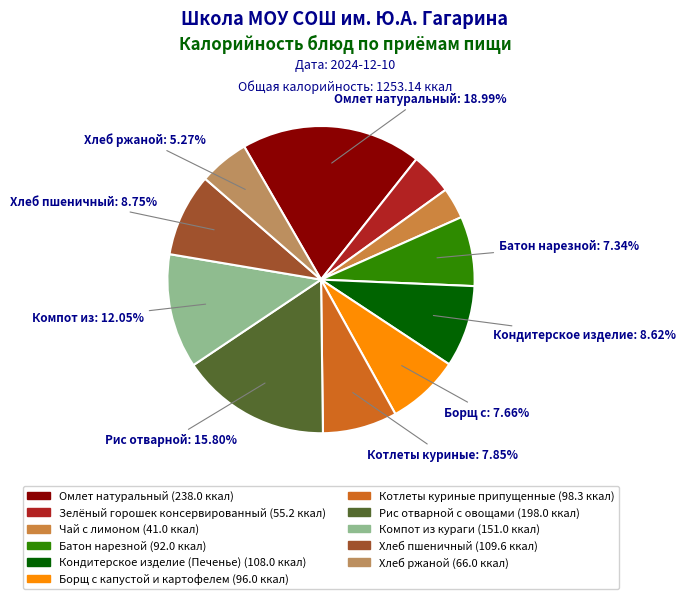

How many slices are in this pie chart?

11